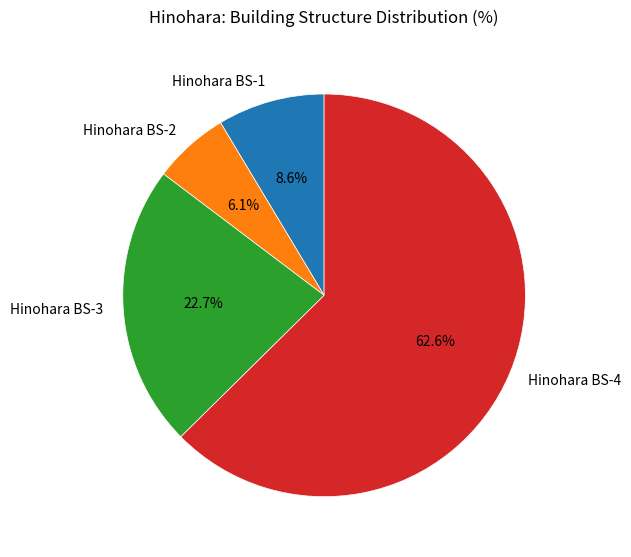

Does any single category account for the majority?

Yes